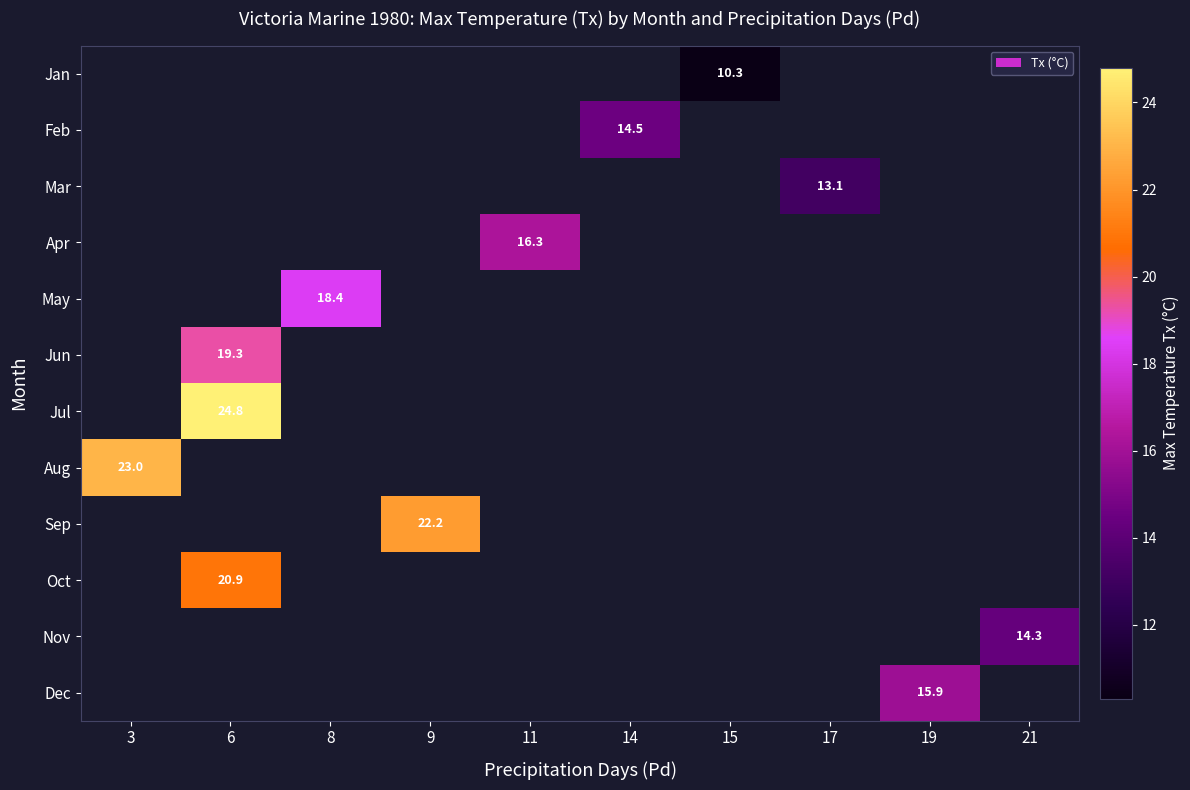

True or false: Jul has a value of 24.8 at 6.

True